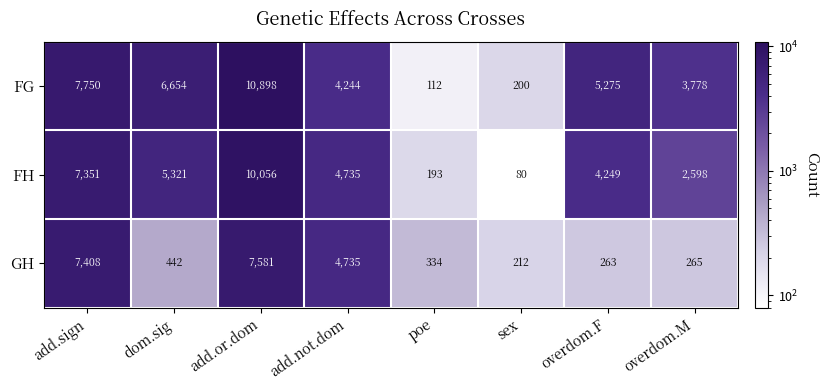

List the series in order of their peak value, lowest first.

GH, FH, FG